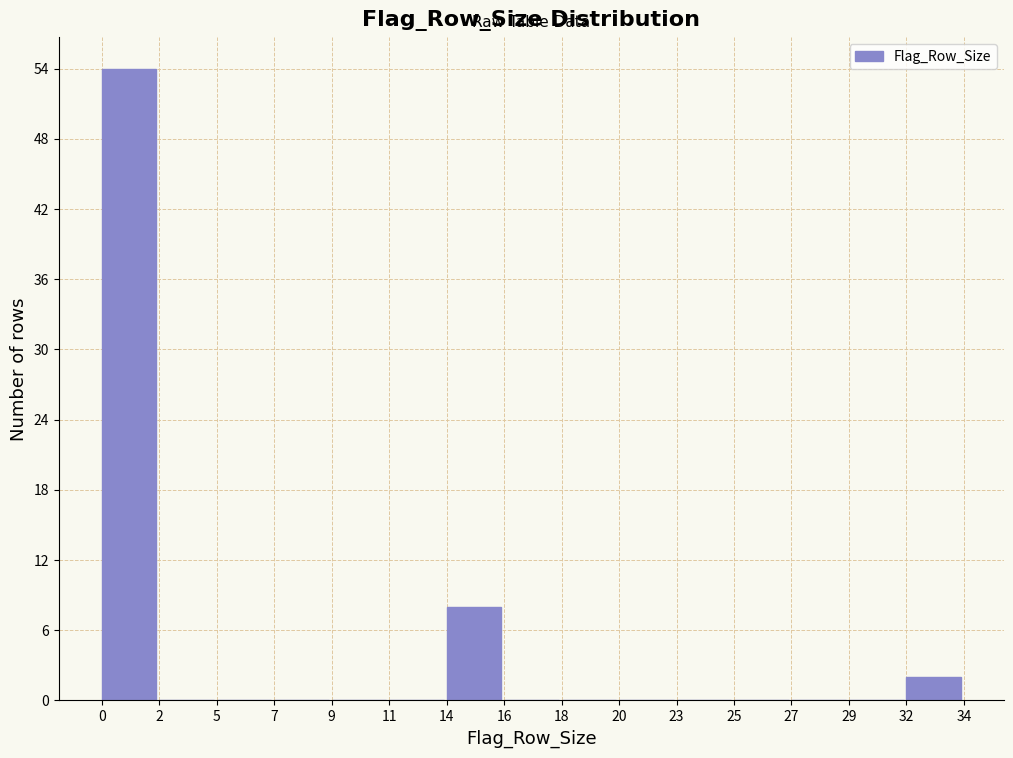

Reading right to left, extract all data points from this chart.

32=2	29=0	27=0	25=0	23=0	20=0	18=0	16=0	14=8	11=0	9=0	7=0	5=0	2=0	0=54